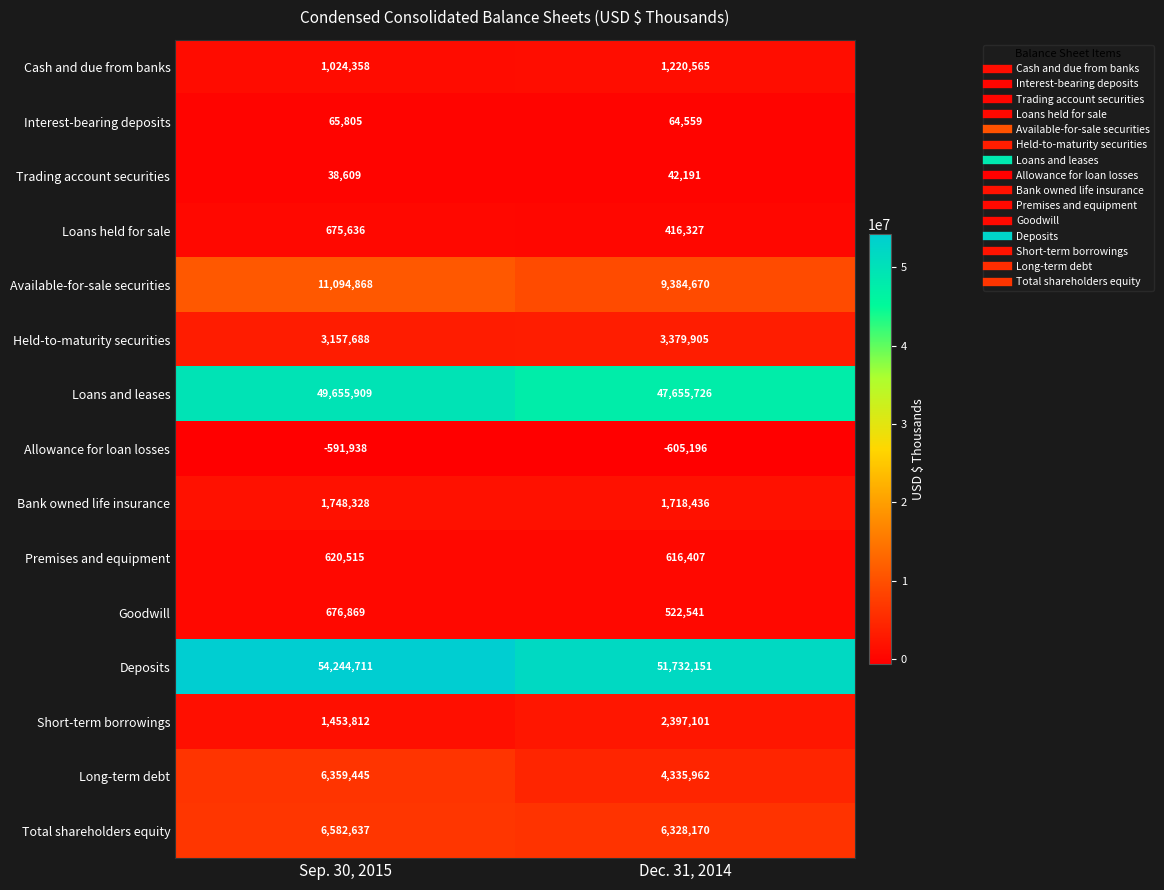

What is the approximate value of Goodwill at Sep. 30, 2015?

676869